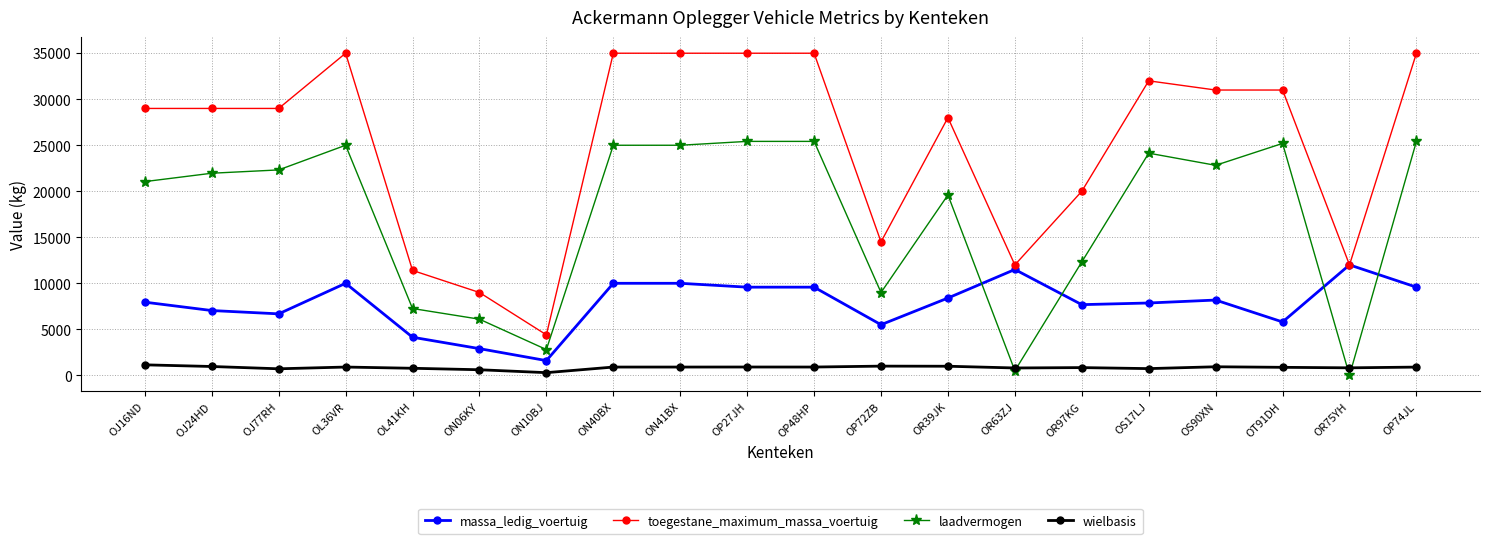

Rank the series by their average value, from lowest to highest.

wielbasis, massa_ledig_voertuig, laadvermogen, toegestane_maximum_massa_voertuig